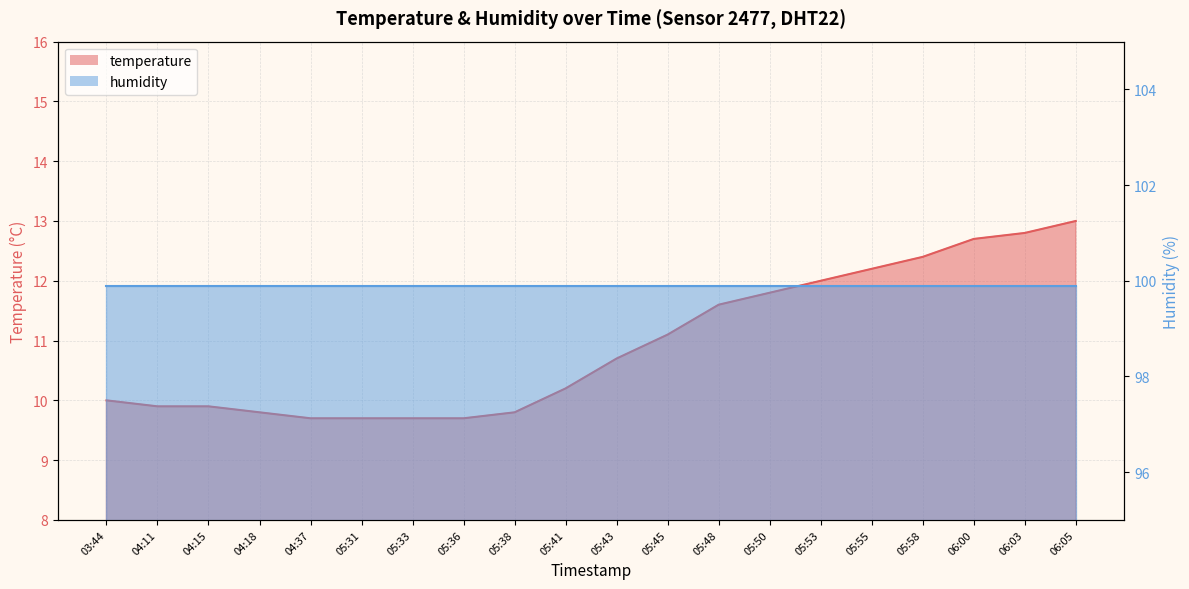

Is it true that the value at 05:43 is 10.7?

True